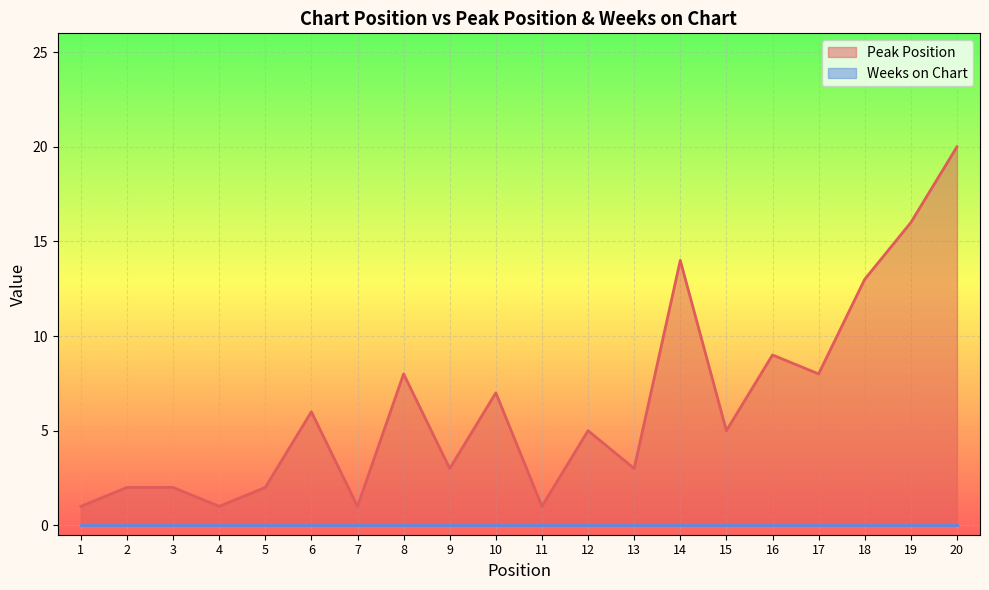

List the labels in order of value, largest first.

20, 19, 14, 18, 16, 8, 17, 10, 6, 12, 15, 9, 13, 2, 3, 5, 1, 4, 7, 11